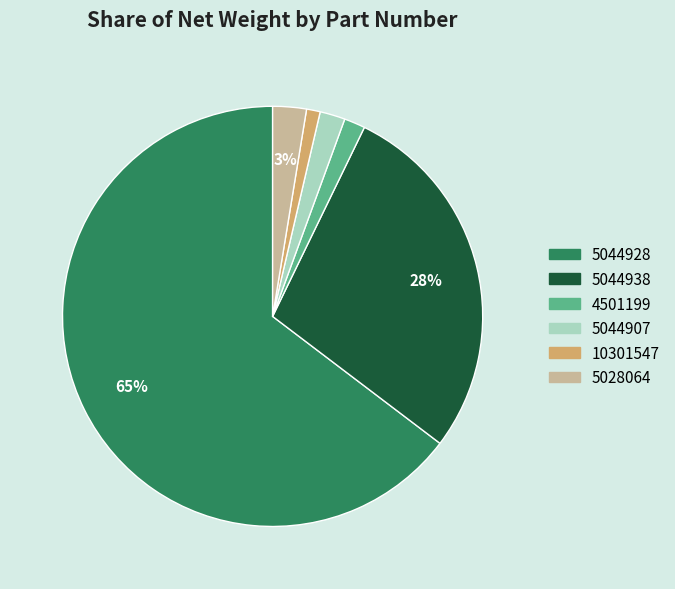

To the nearest percent, what is the average slice percentage?

17%